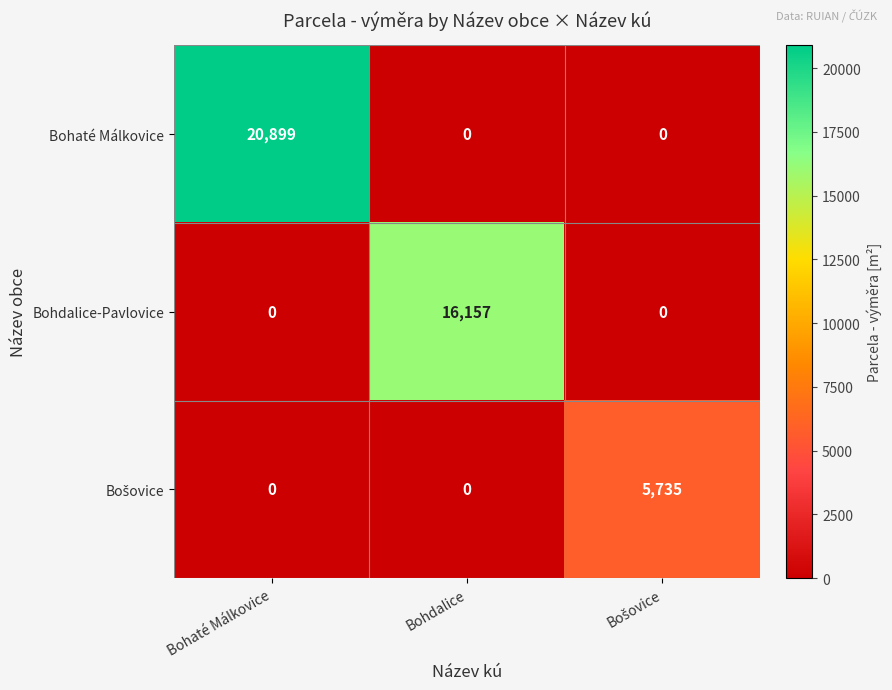

What is the maximum value for Bohdalice-Pavlovice?

16157